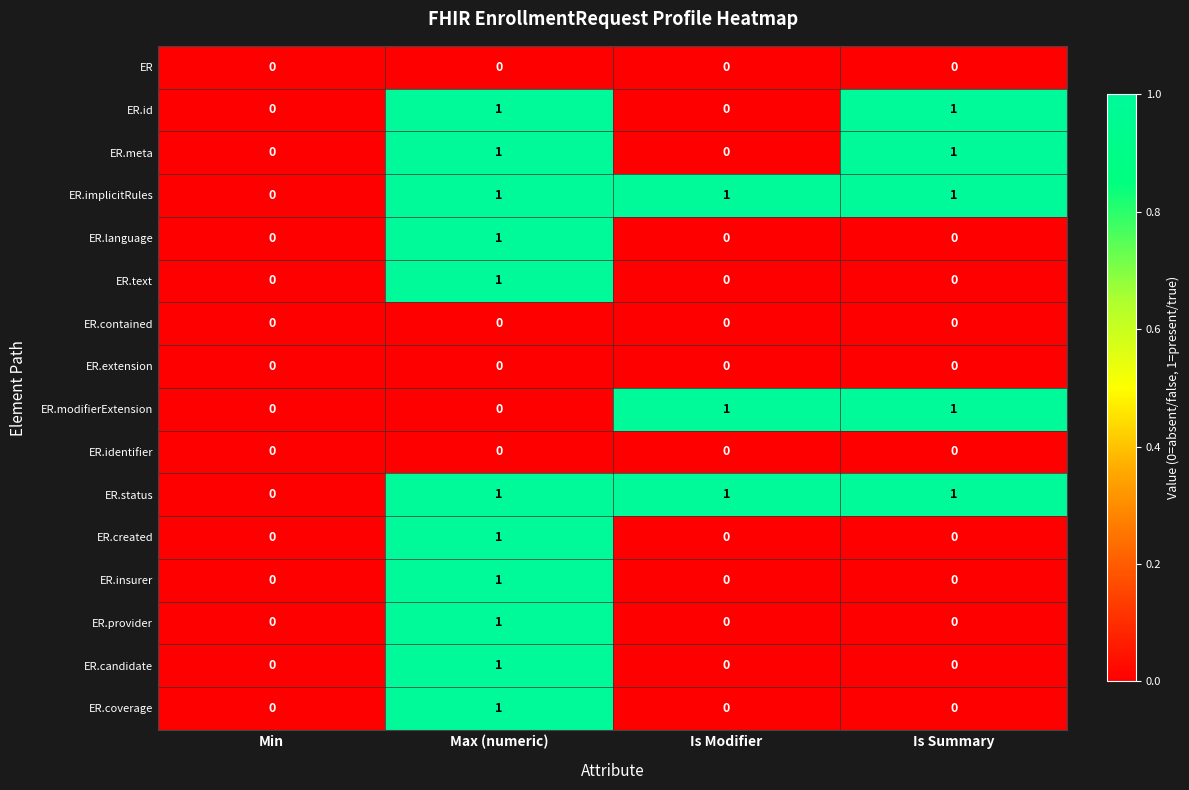

Is it true that ER.text equals 1 at Max (numeric)?

True